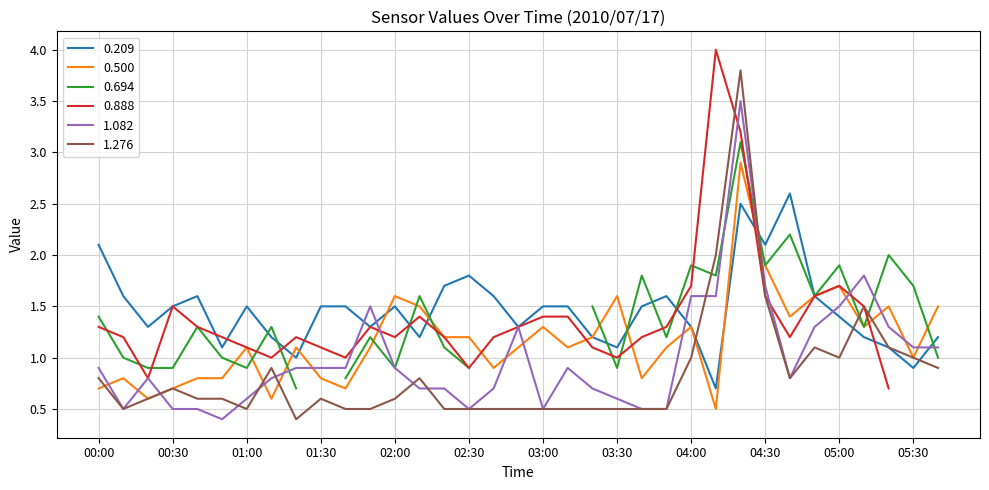

At how many categories does at least one series exceed 0?

35